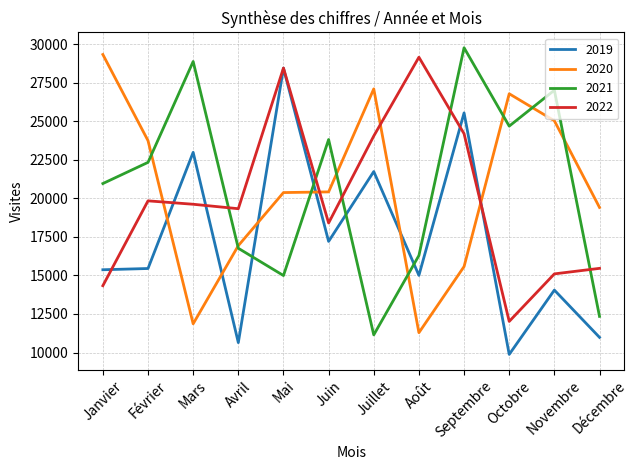

How many interior local valleys does the 2021 series have?

3